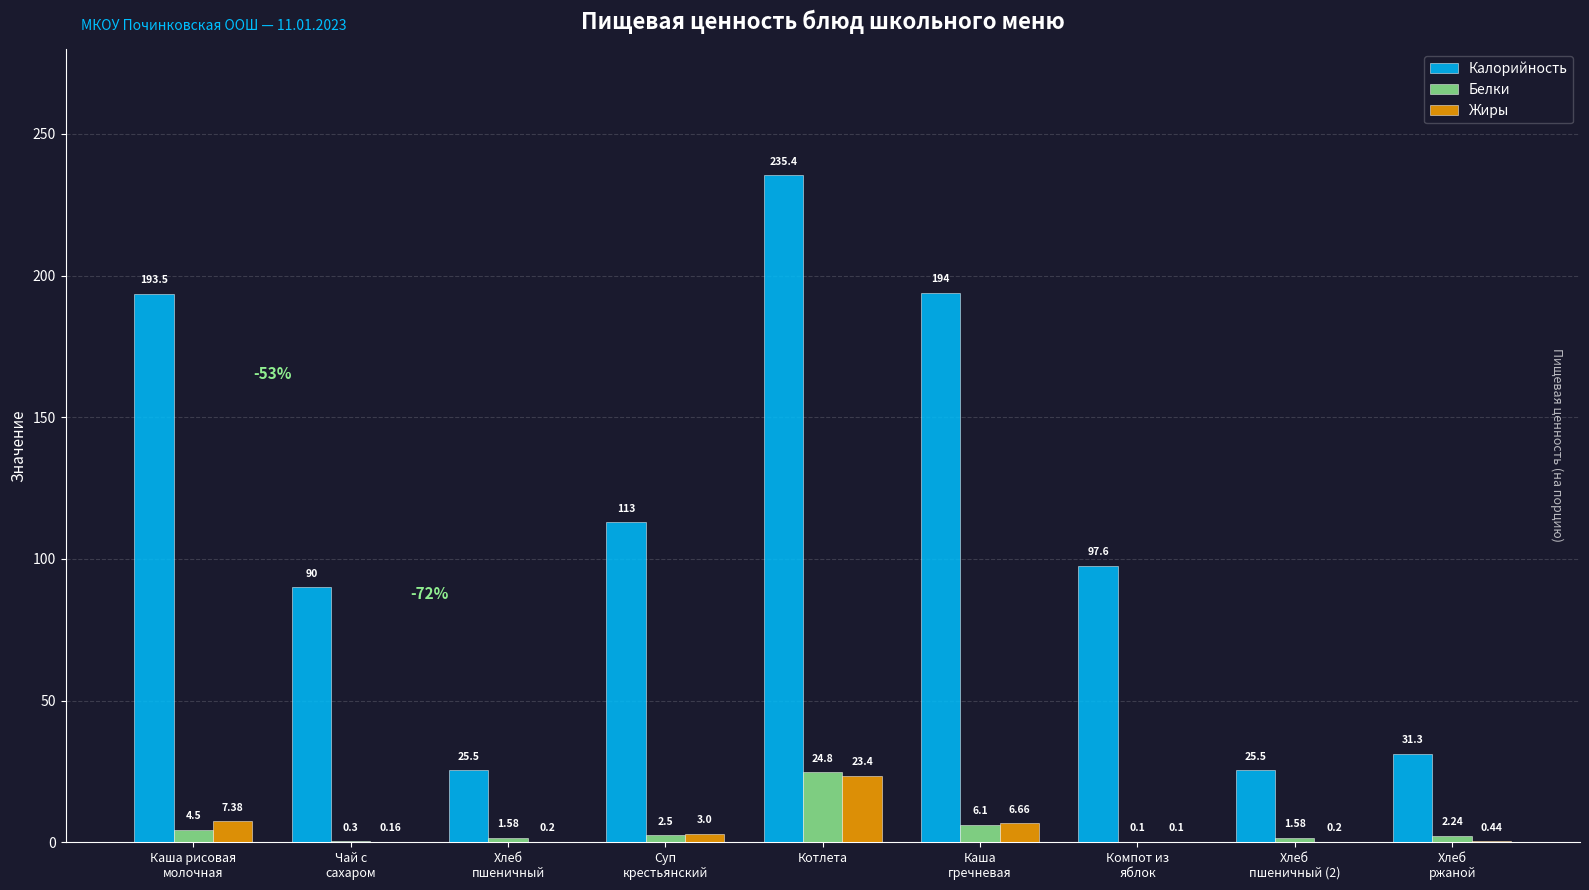

What is the total value across all series at Котлета?

283.6